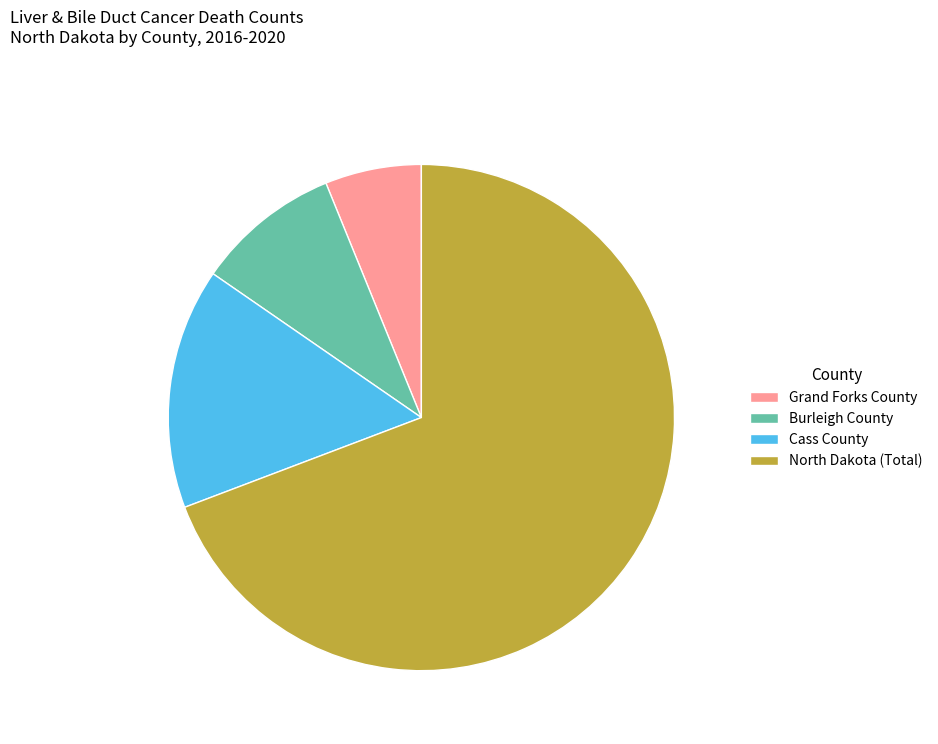

Count the number of slices in the pie.

4